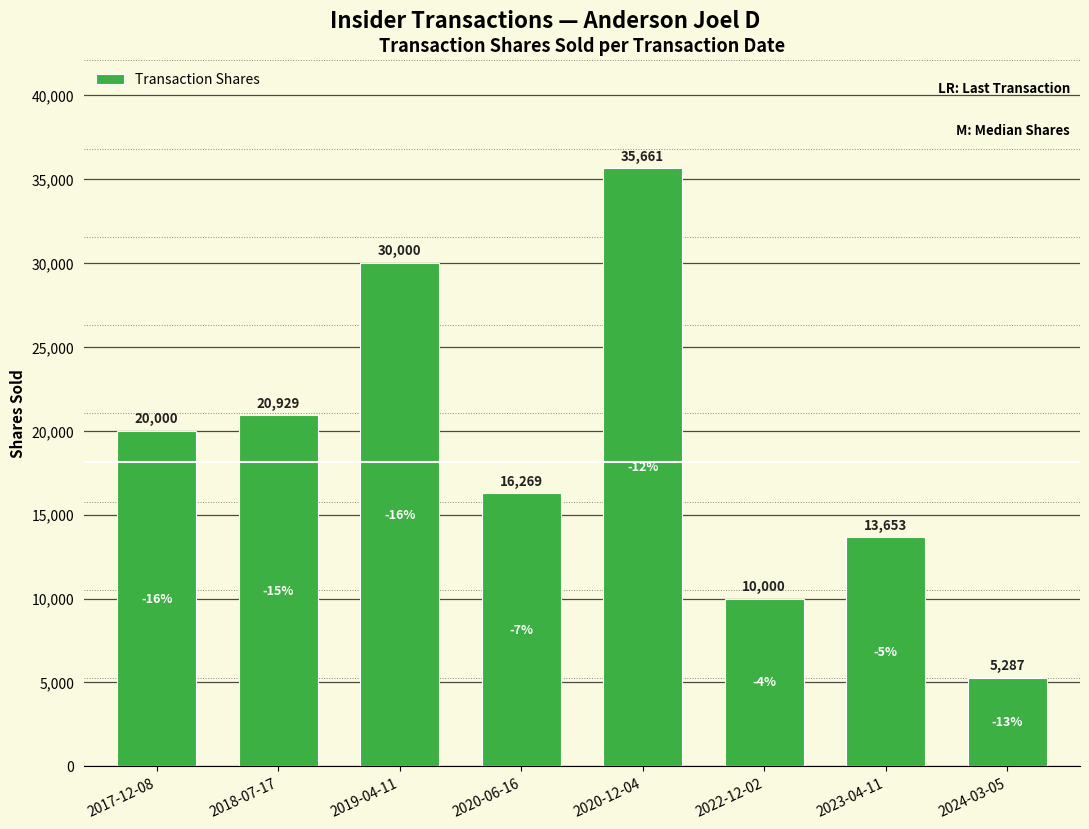

List the labels in order of value, smallest first.

2024-03-05, 2022-12-02, 2023-04-11, 2020-06-16, 2017-12-08, 2018-07-17, 2019-04-11, 2020-12-04